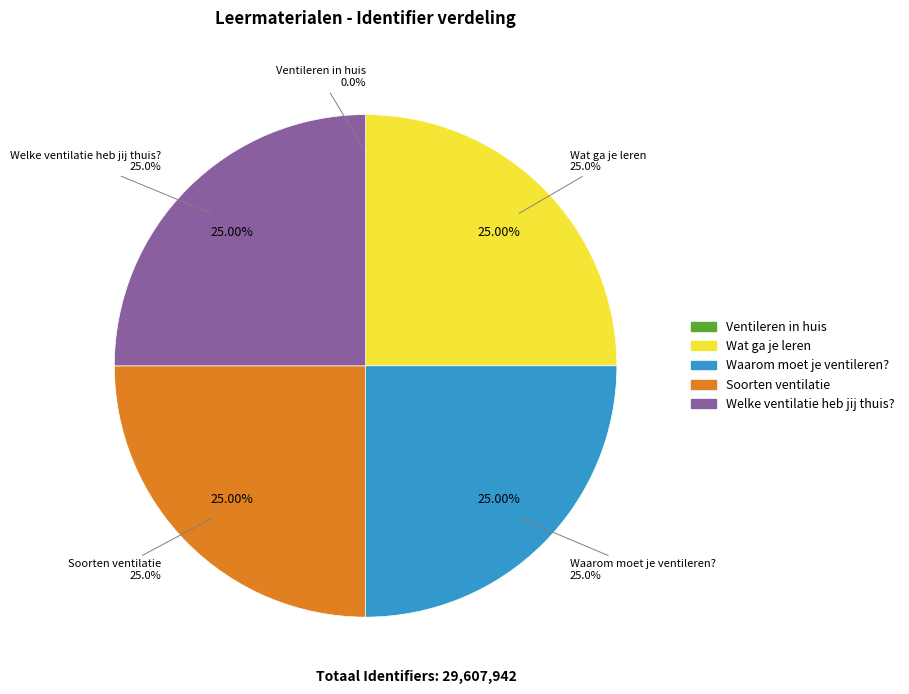

What is the smallest slice in the pie chart?

Ventileren in huis